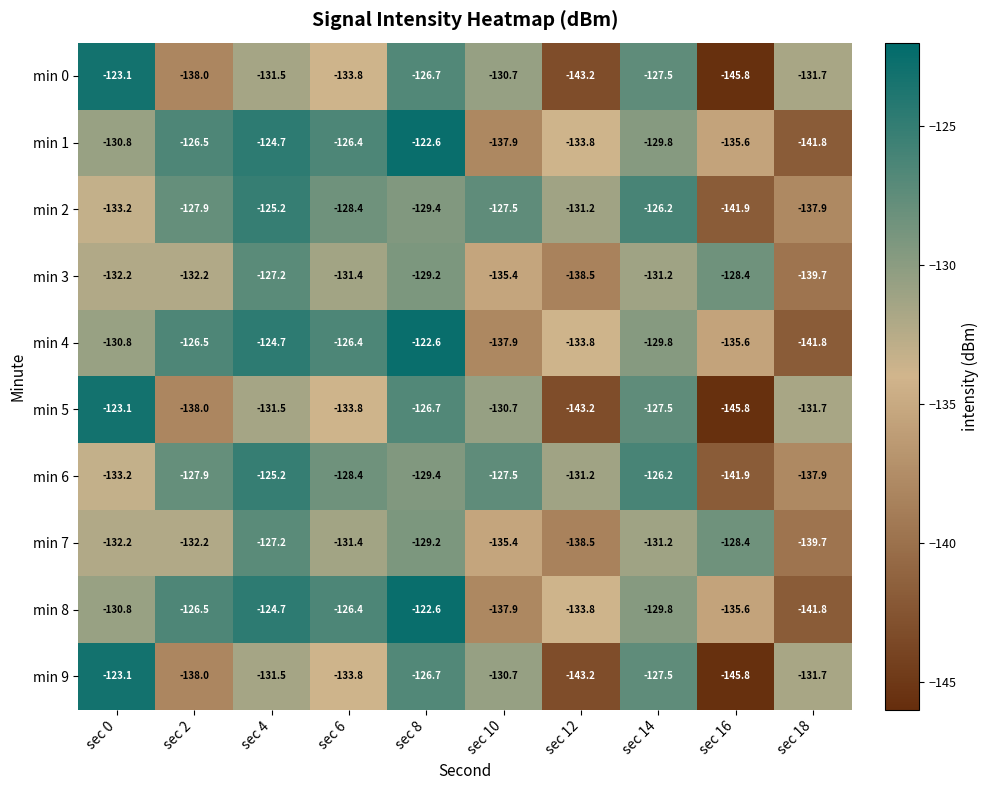

What is the difference between the min 2 values at sec 4 and sec 10?

2.3